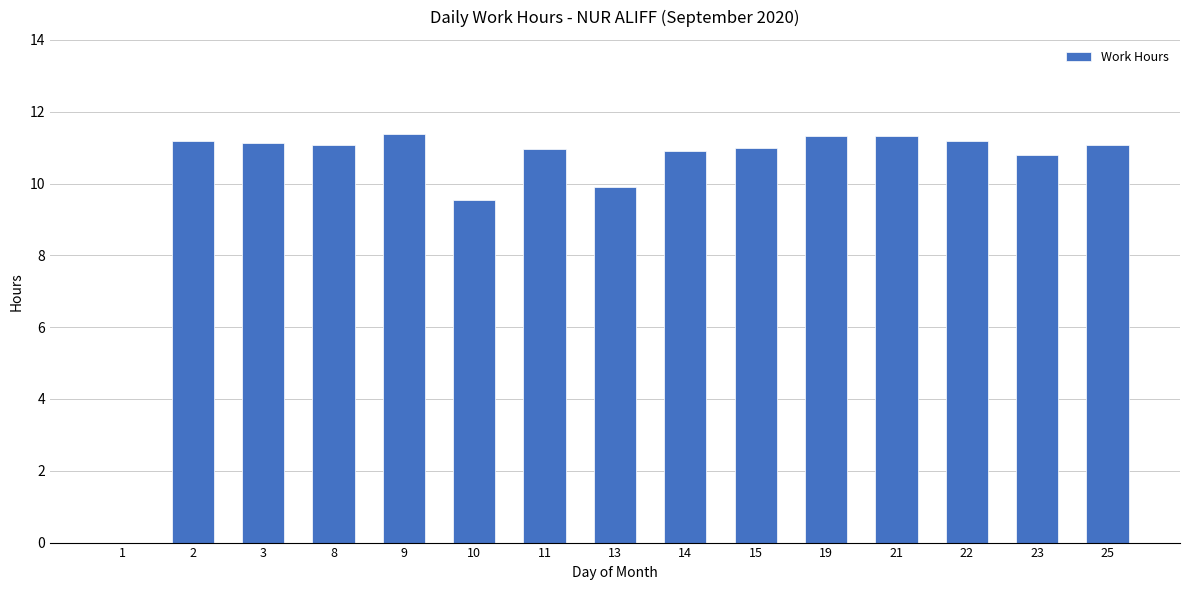

What is the ratio of the value at 11 to the value at 2?

1.0